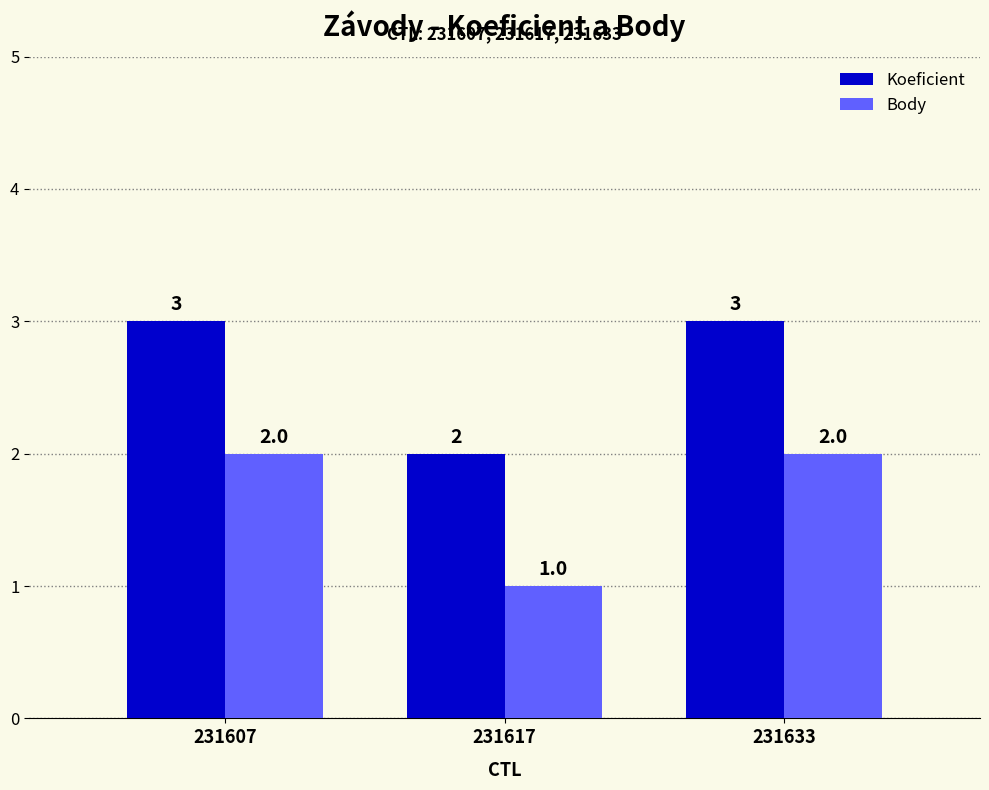

True or false: Body has a value of 2 at 231633.

True